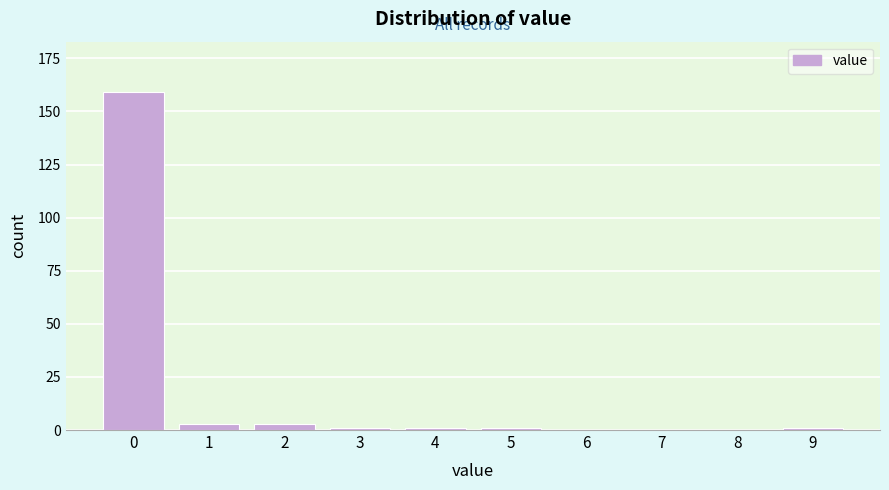

Reading left to right, extract all data points from this chart.

0=159	1=3	2=3	3=1	4=1	5=1	6=0	7=0	8=0	9=1